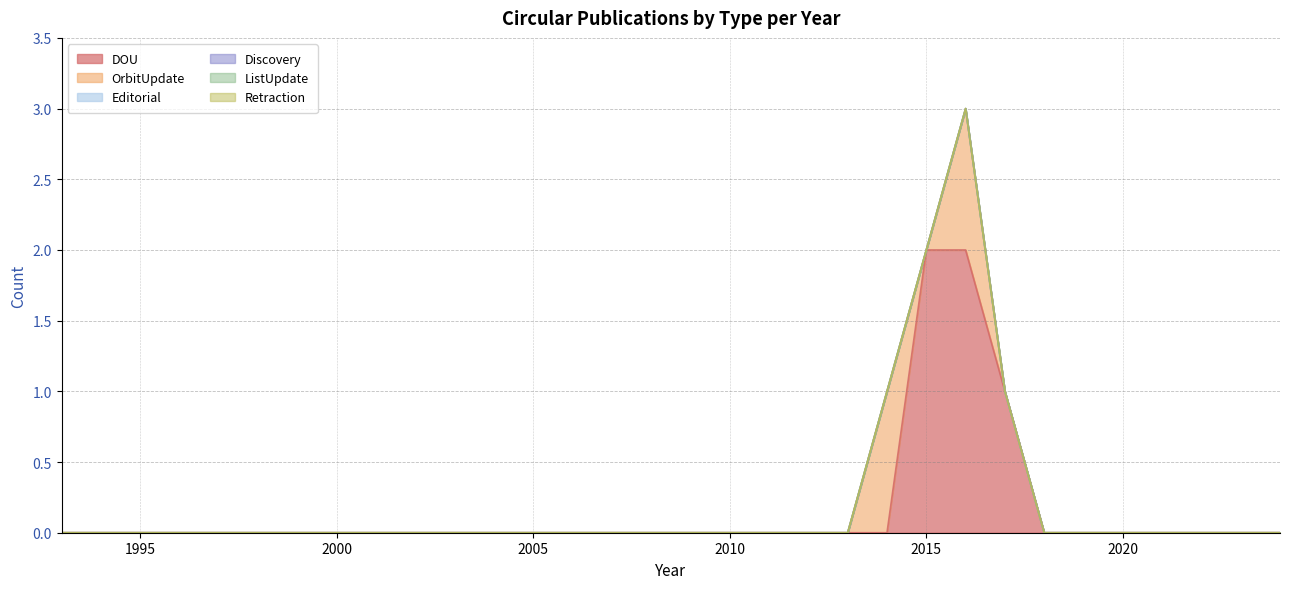

How many intersections are there between DOU and OrbitUpdate?

1